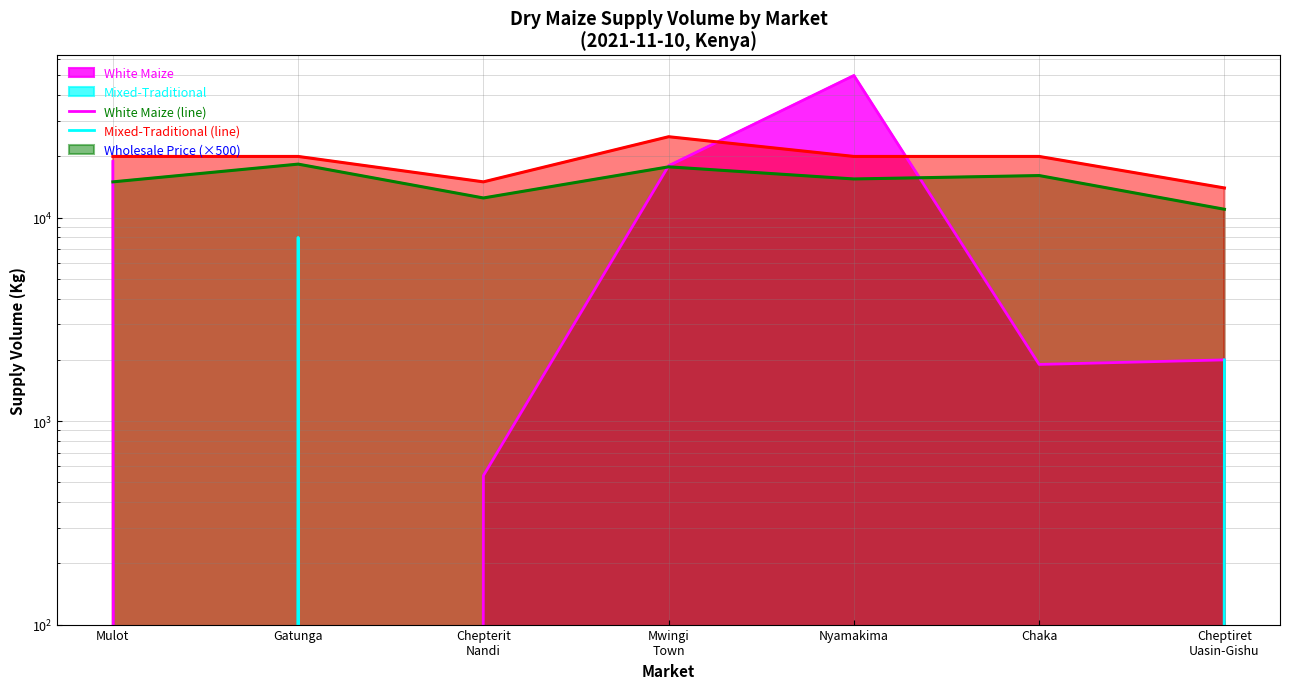

Reading left to right, list all the values displayed in this chart.

White Maize (line): Mulot=18900	Gatunga=0	Chepterit
Nandi=540	Mwingi
Town=18000	Nyamakima=50000	Chaka=1900	Cheptiret
Uasin-Gishu=2000
Mixed-Traditional (line): Mulot=0	Gatunga=8000	Chepterit
Nandi=0	Mwingi
Town=0	Nyamakima=0	Chaka=0	Cheptiret
Uasin-Gishu=2000
Wholesale (×500 line): Mulot=15000	Gatunga=18335	Chepterit
Nandi=12500	Mwingi
Town=17780	Nyamakima=15500	Chaka=16110	Cheptiret
Uasin-Gishu=11000
Retail (×500 line): Mulot=20000	Gatunga=20000	Chepterit
Nandi=15000	Mwingi
Town=25000	Nyamakima=20000	Chaka=20000	Cheptiret
Uasin-Gishu=14000